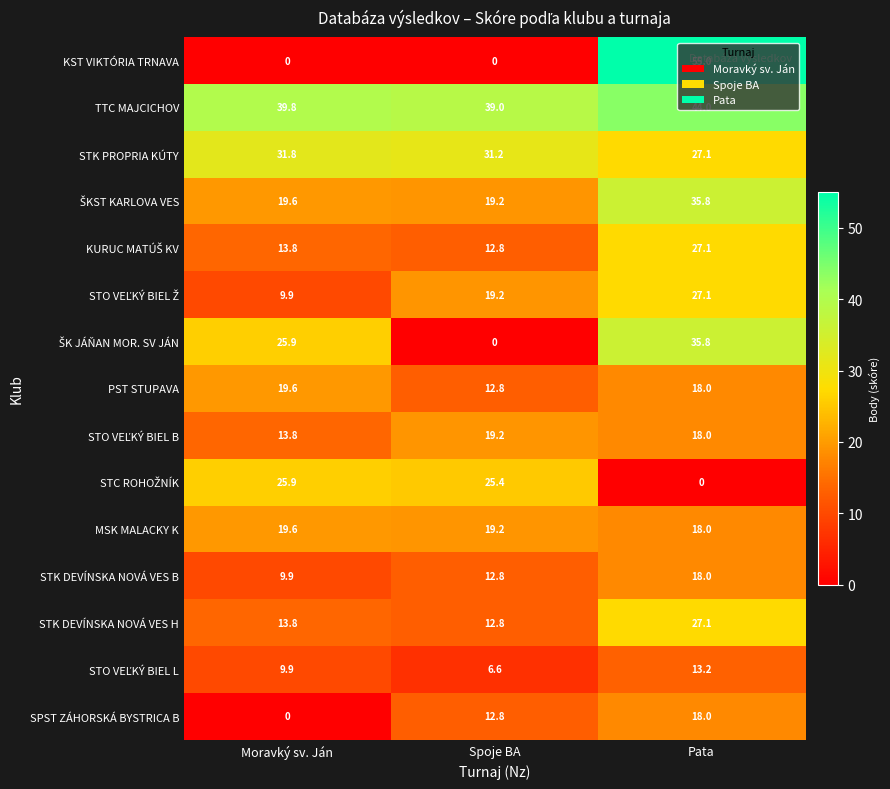

The value of TTC MAJCICHOV at Pata is 44.0. True or false?

True